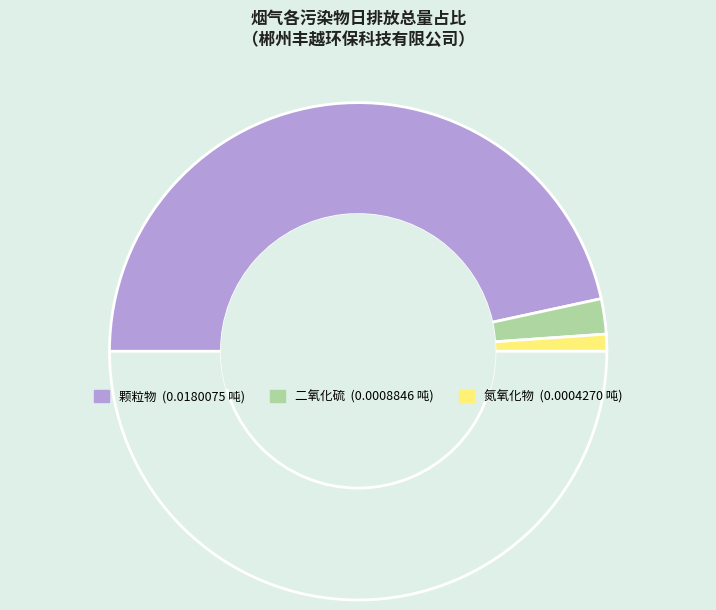

How many segments does this pie chart have?

4